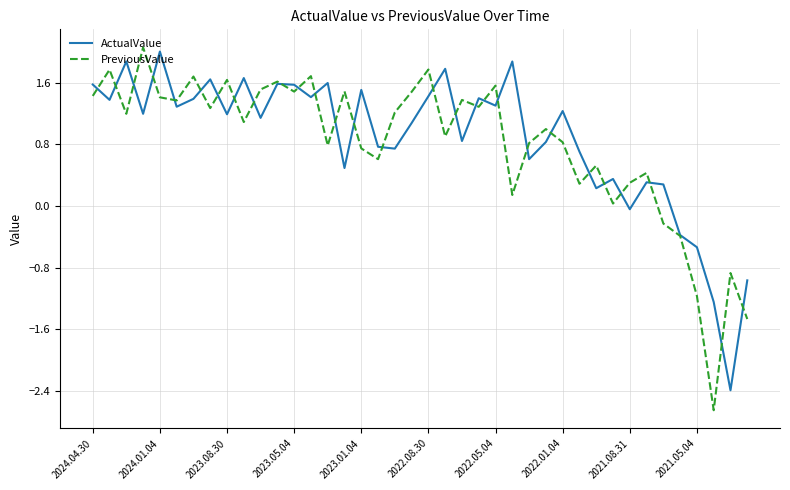

What is the greatest value displayed?

2.1